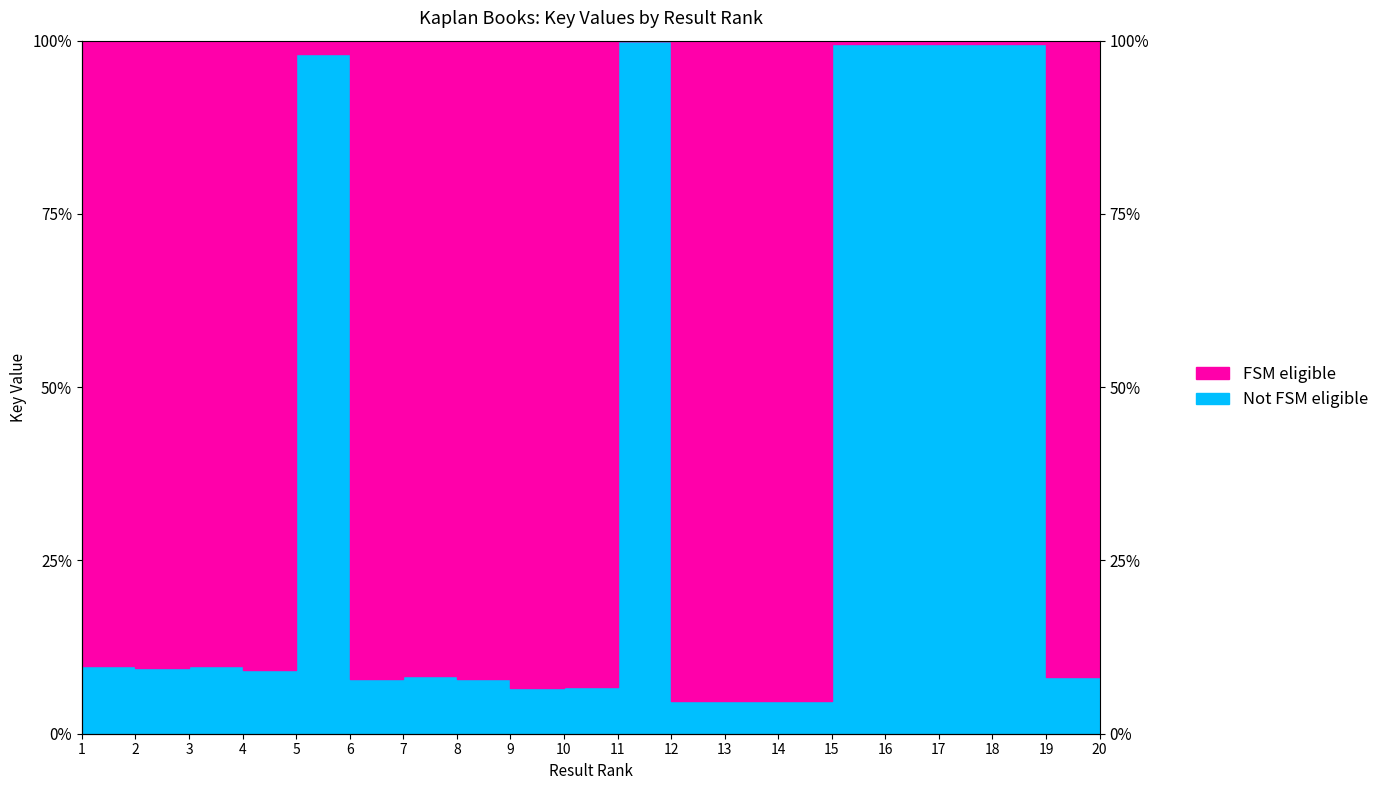

What is the value of the 15th point from the left?

99.6